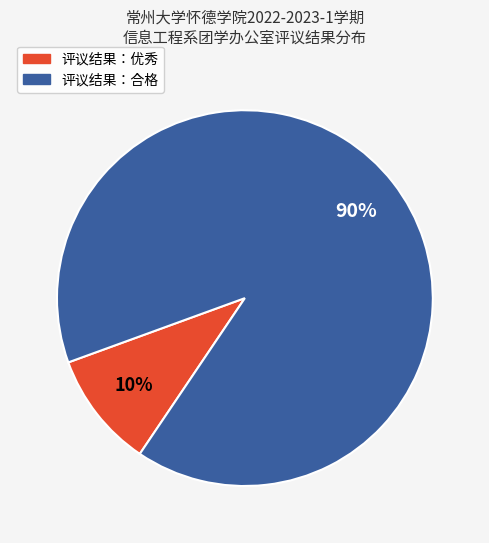

How many slices are in this pie chart?

2